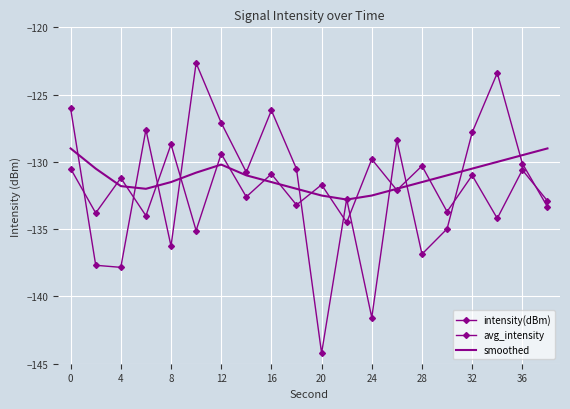

How many data points in intensity(dBm) are less than -130?

12